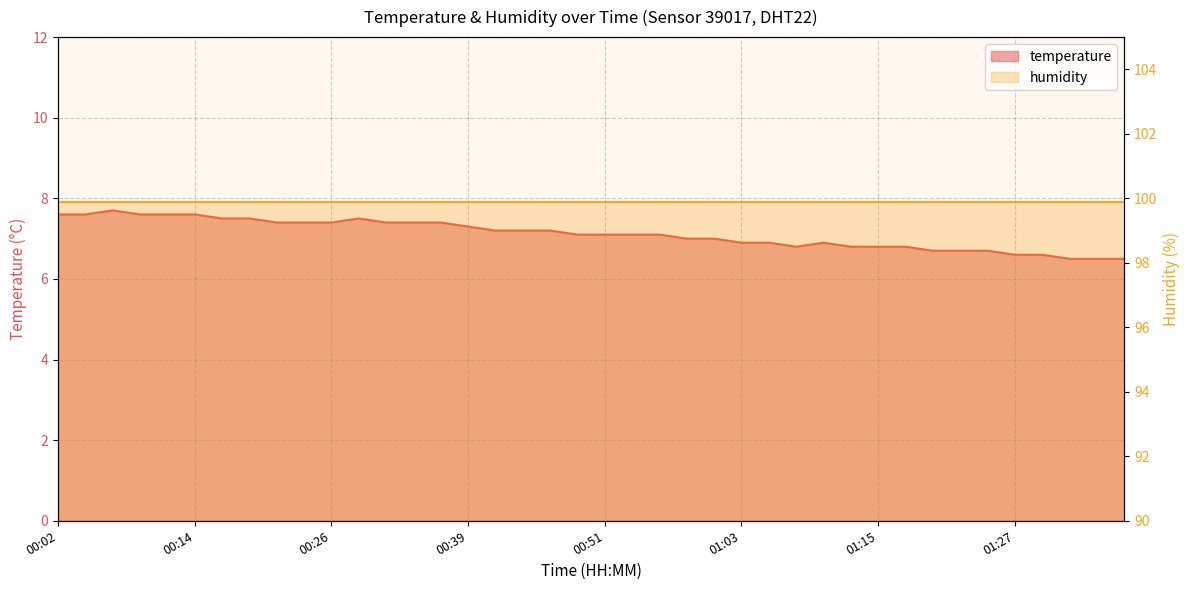

How many interior local valleys (lower than both neighbors) does the data have?

1